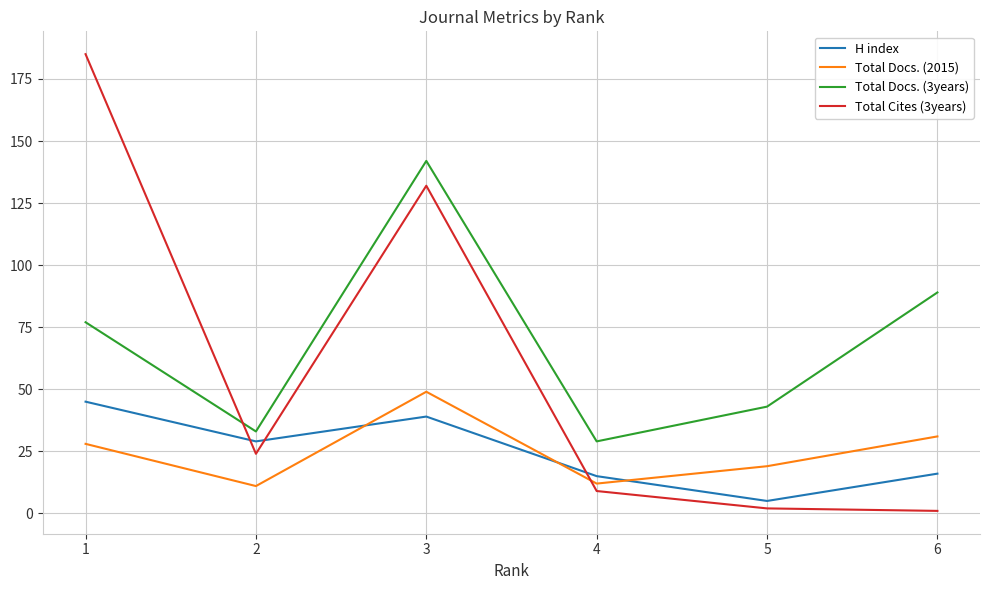

True or false: Total Docs. (2015) has more than 0 interior local peaks.

True